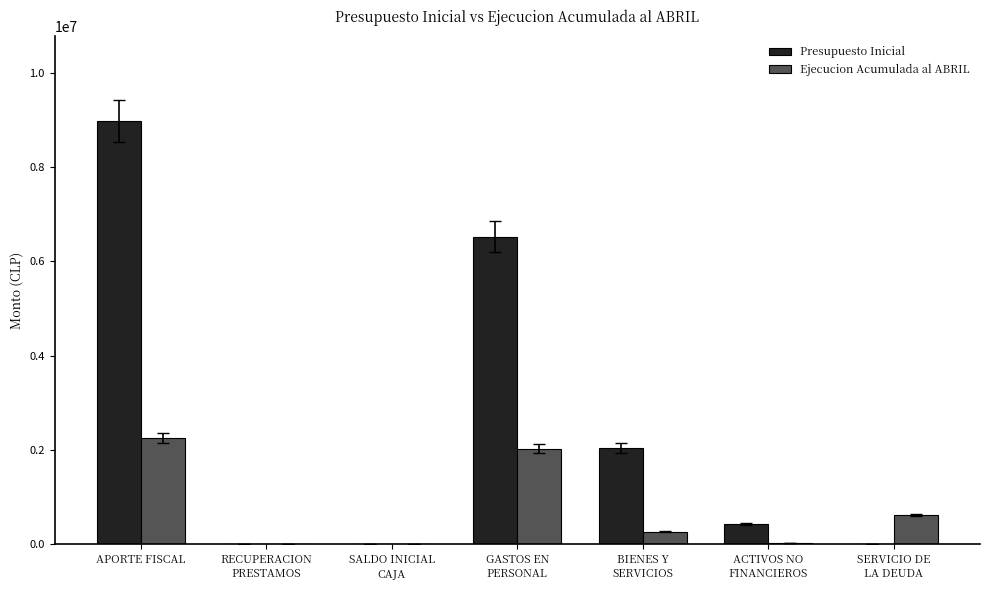

Which series changed the most between RECUPERACION
PRESTAMOS and ACTIVOS NO
FINANCIEROS?

Presupuesto Inicial